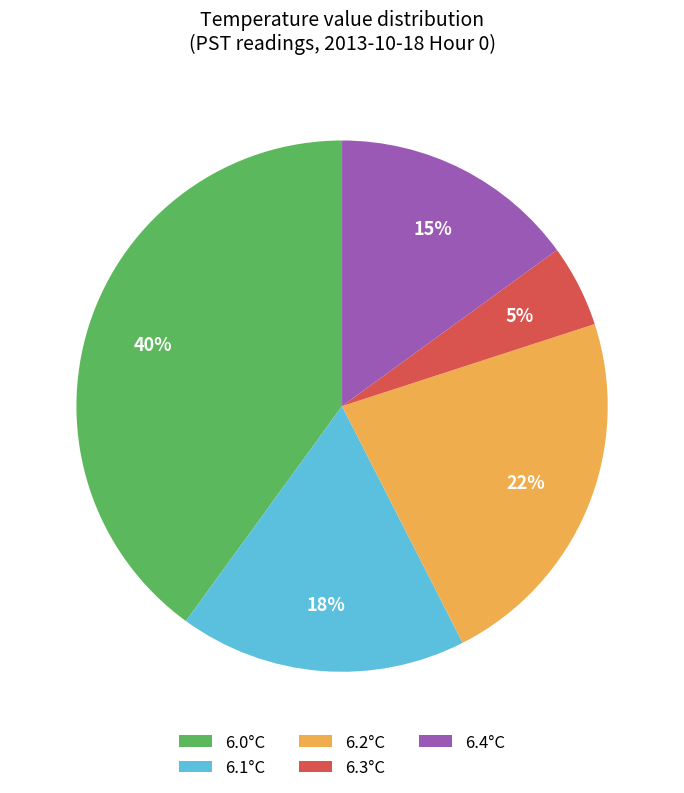

Is the sum of 6.3°C and 6.0°C greater than half?

No